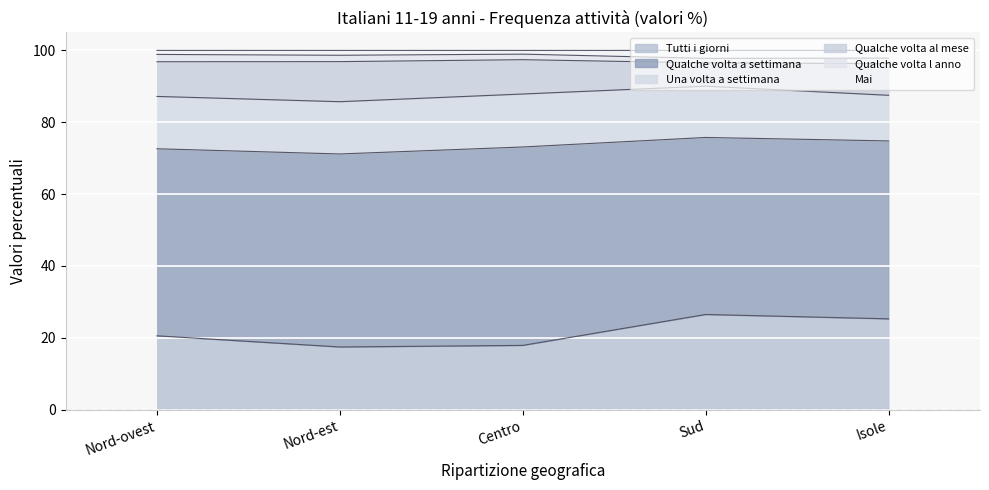

True or false: Qualche volta al mese has more than 0 interior local peaks.

True